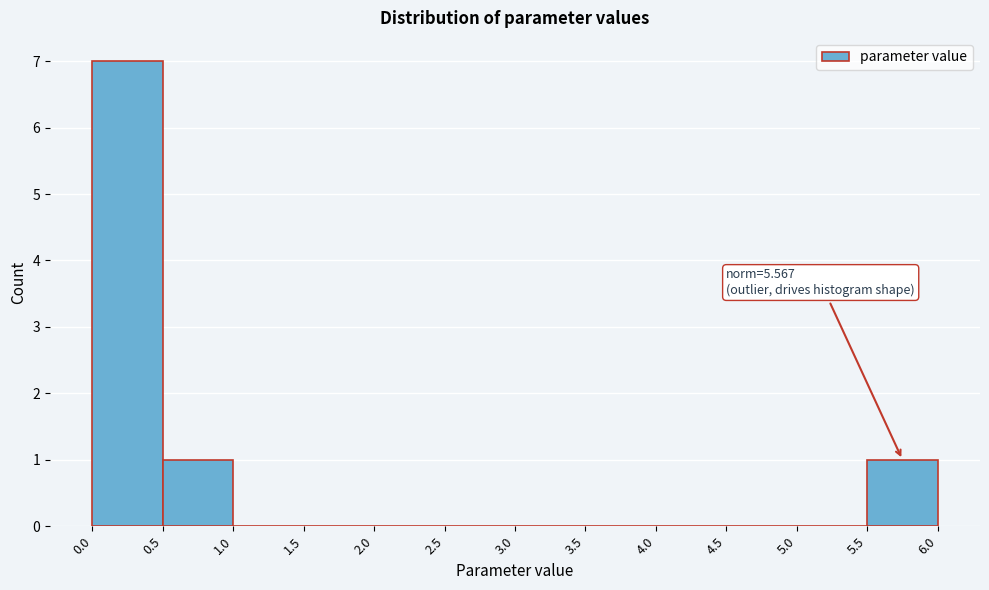

Which range on the x-axis has the tallest bar?

0.0 to 0.5